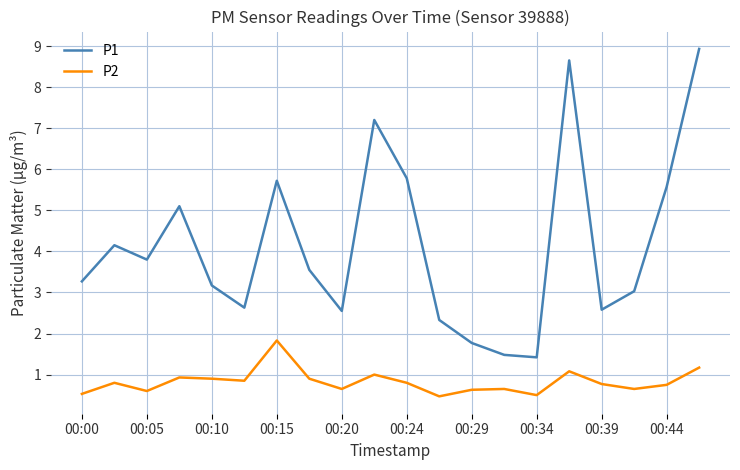

What is the minimum value for P1?

1.4